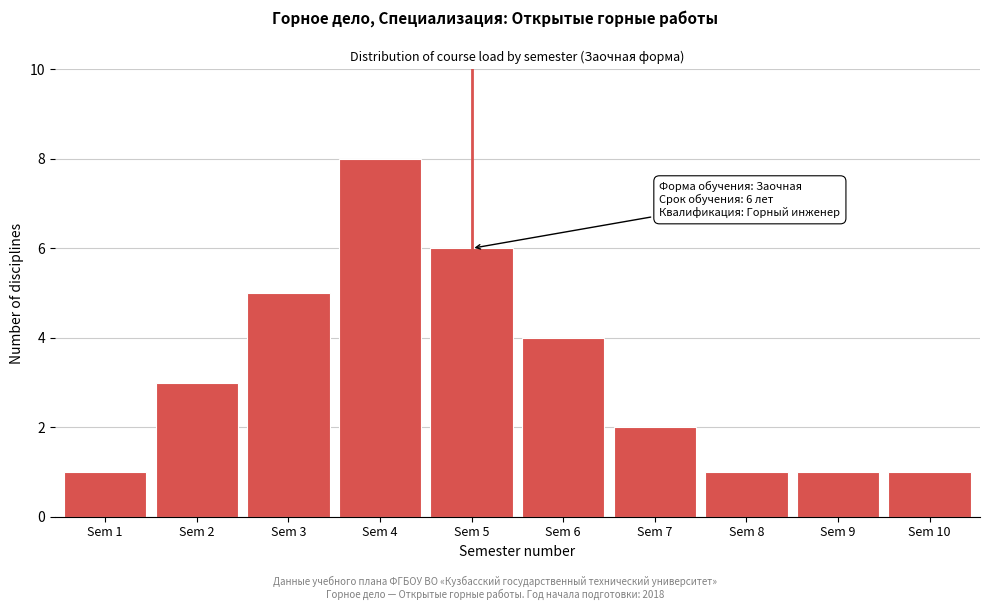

Reading left to right, what are all the values shown in this chart?

Sem 1=1	Sem 2=3	Sem 3=5	Sem 4=8	Sem 5=6	Sem 6=4	Sem 7=2	Sem 8=1	Sem 9=1	Sem 10=1